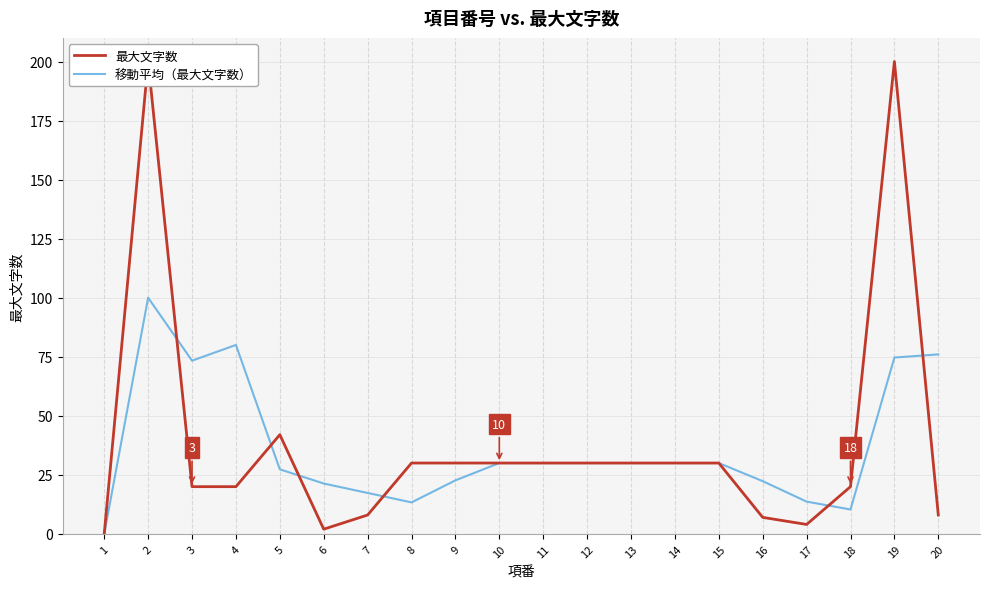

Is the value of 移動平均（最大文字数） at 2 greater than the value of 最大文字数 at 10?

Yes